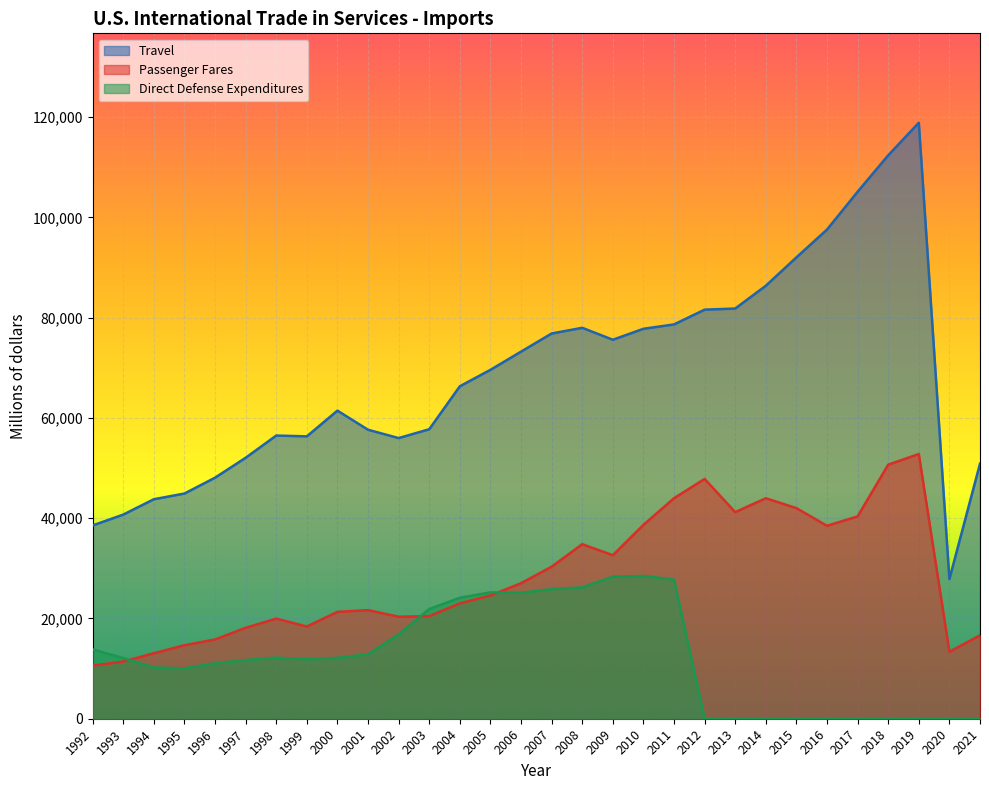

How many lines are shown in the chart?

3